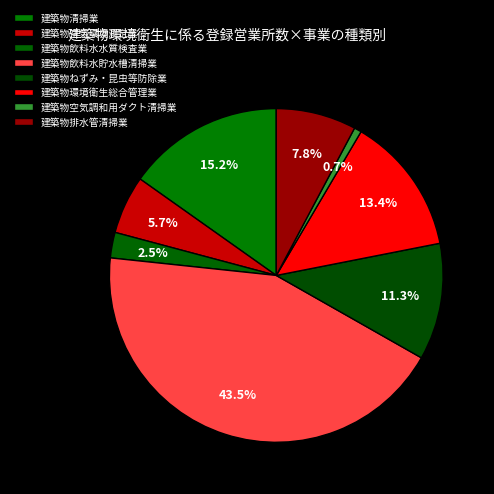

To the nearest percent, what is the combined percentage of 建築物飲料水水質検査業 and 建築物空気環境測定業?

8%